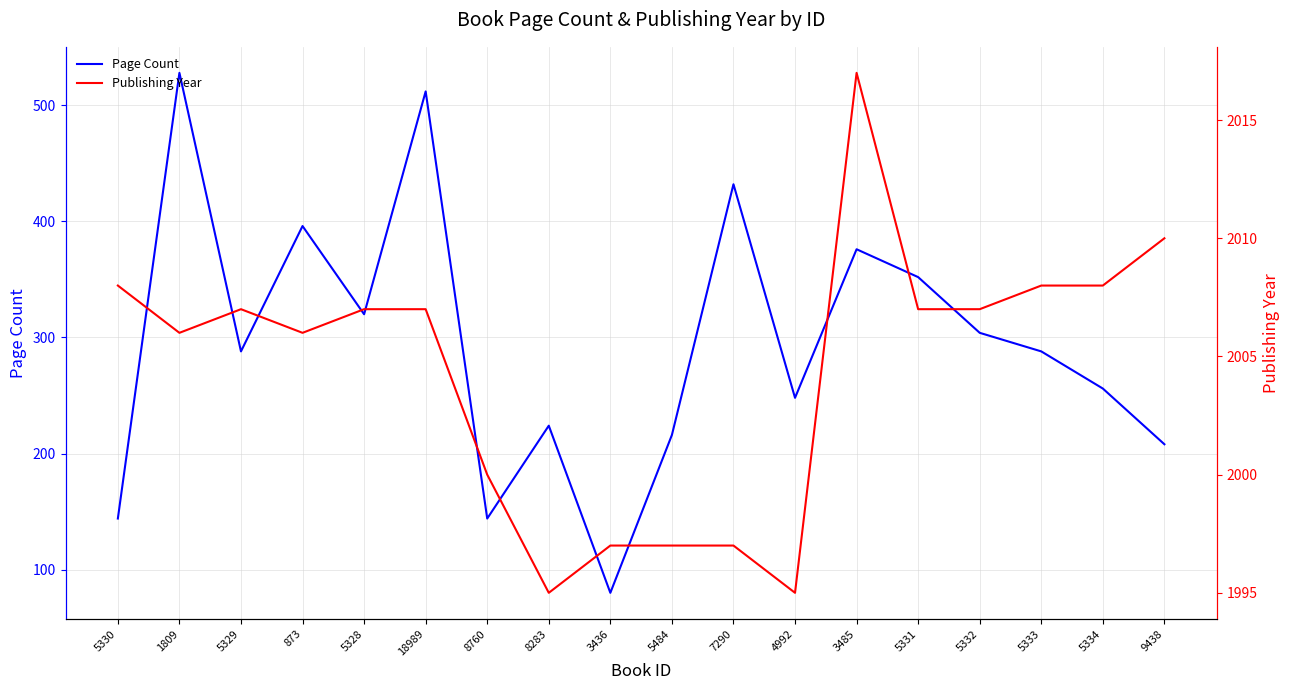

Where is Page Count nearest to the value 304?

5332